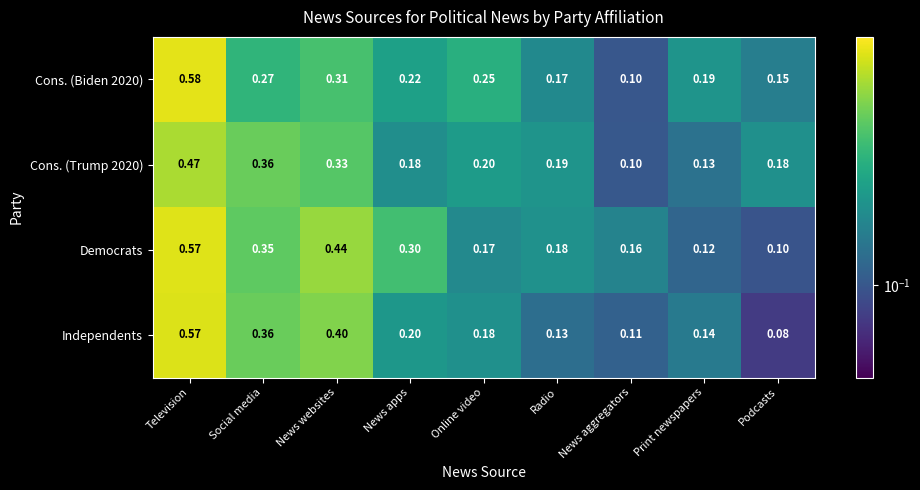

At which category is the sum across all series the highest?

Television